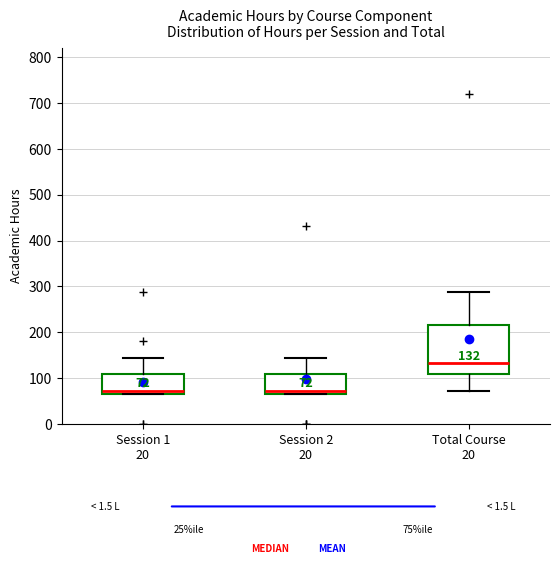

Which box has the highest median line?

Total Course 20